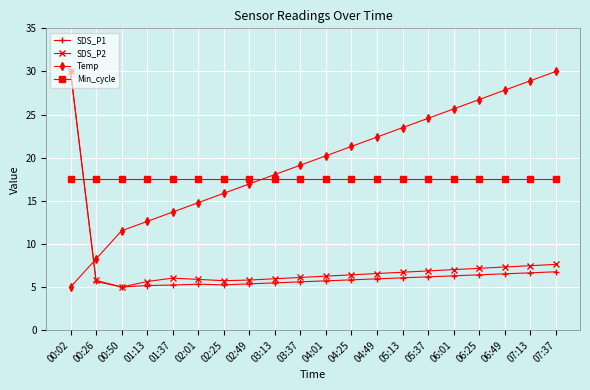

At which label does SDS_P2 first exceed 6?

00:02